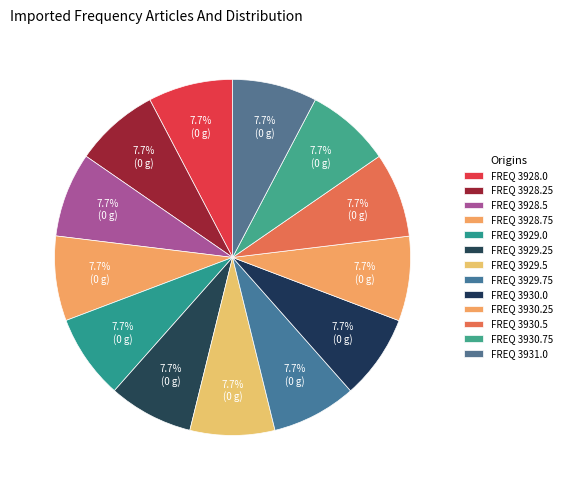

Count the number of slices in the pie.

13